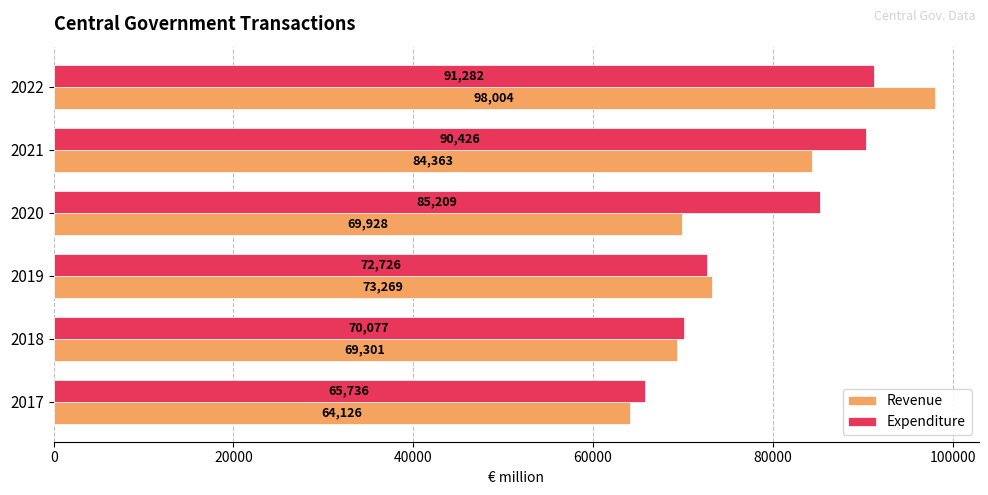

How many values in the Expenditure series are below 85209?

3